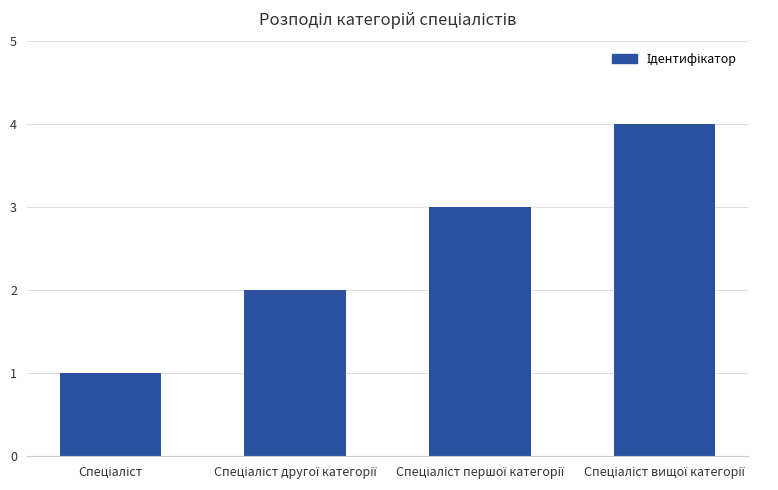

What is the sum of all values?

10